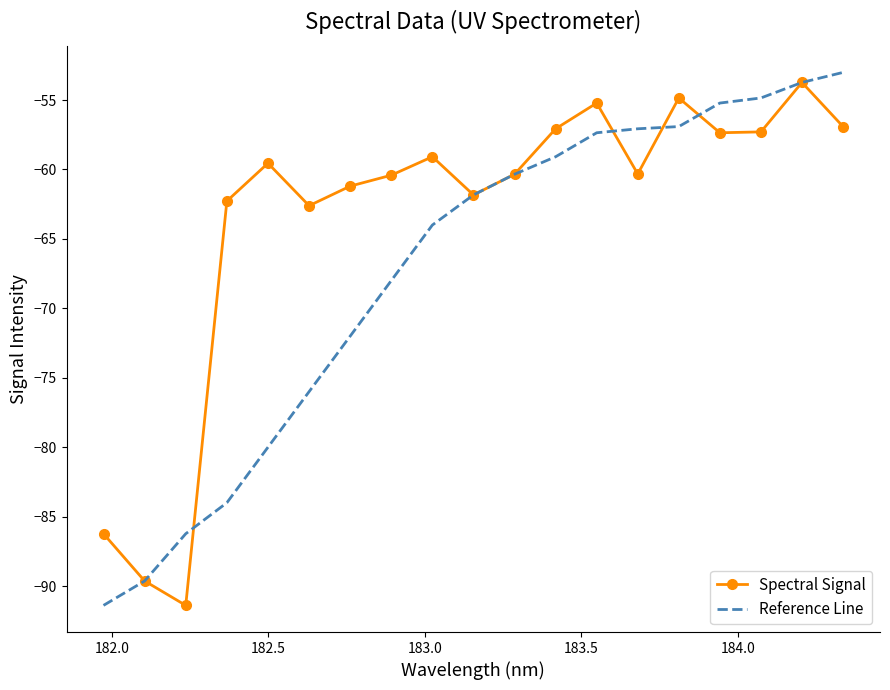

Which series has the largest total across all categories?

Spectral Signal